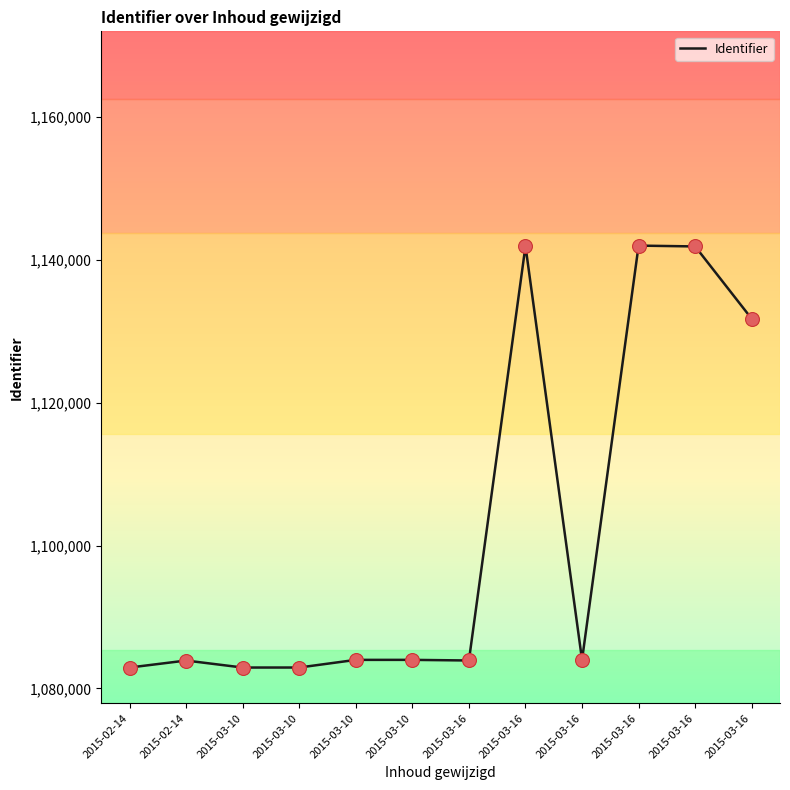

What is the ratio of the value at 2015-02-14 to the value at 2015-03-16?

0.9